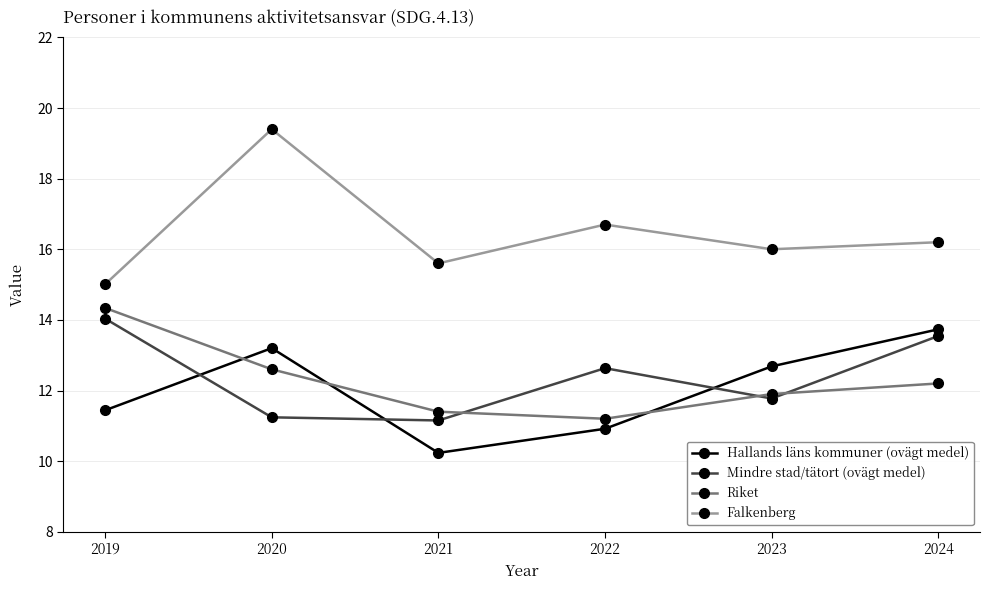

What is the difference between the second highest and second lowest values in the Hallands läns kommuner (ovägt medel) series?

2.3